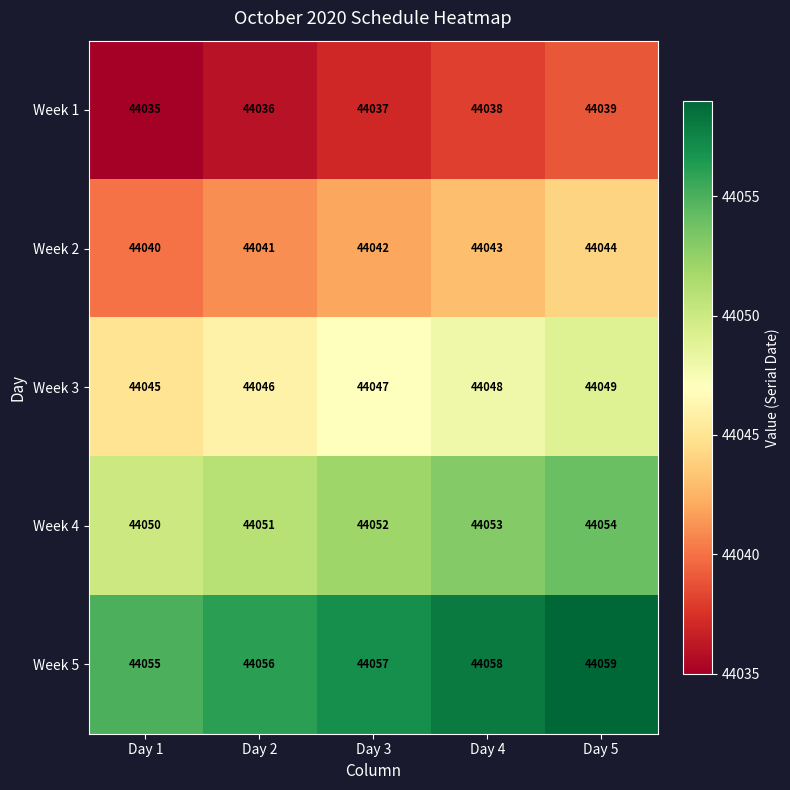

The value of Week 1 at Day 2 is 62605. True or false?

False